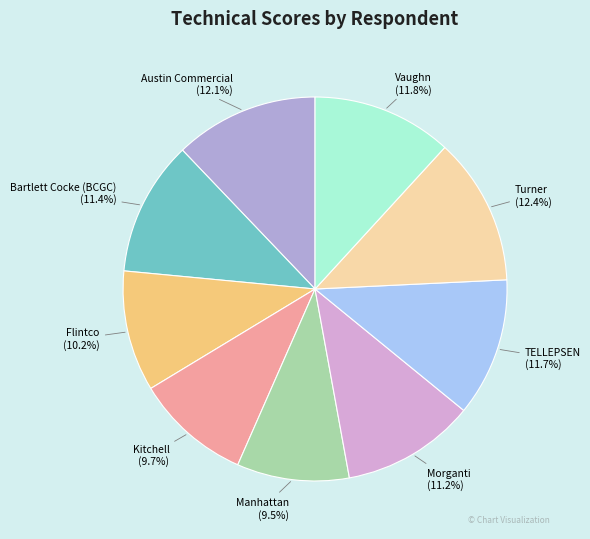

To the nearest percent, what is the difference between the Austin Commercial and Kitchell slice percentages?

2%